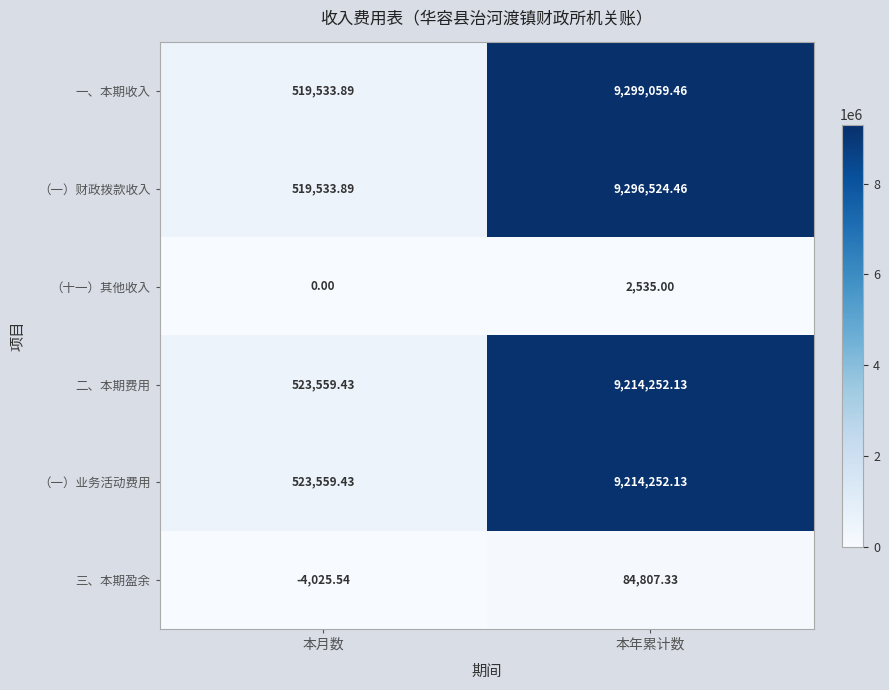

What is the difference between the highest and lowest values at 本年累计数?

9296524.5